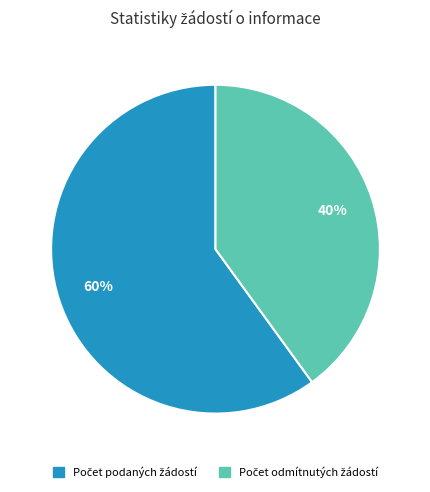

To the nearest percent, what is the average slice percentage?

50%